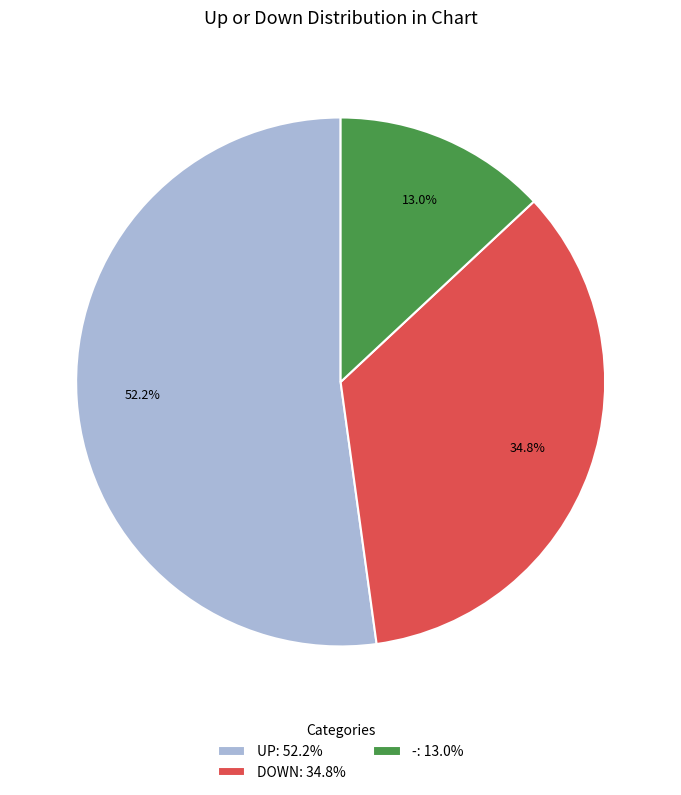

Is there any slice that represents more than half of the pie?

Yes